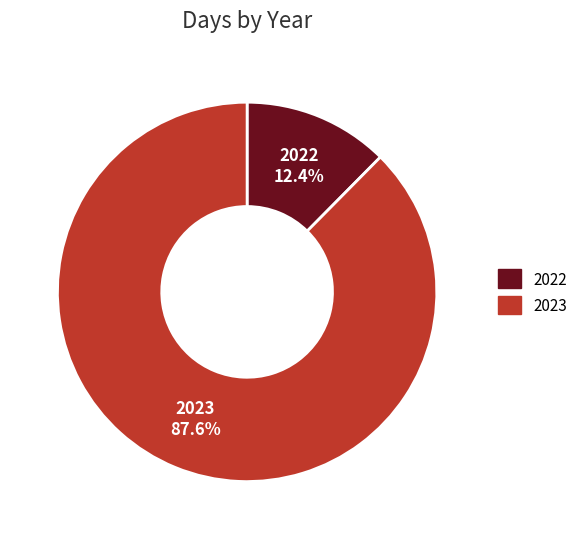

To the nearest percent, what percentage of the pie is 2022?

12%